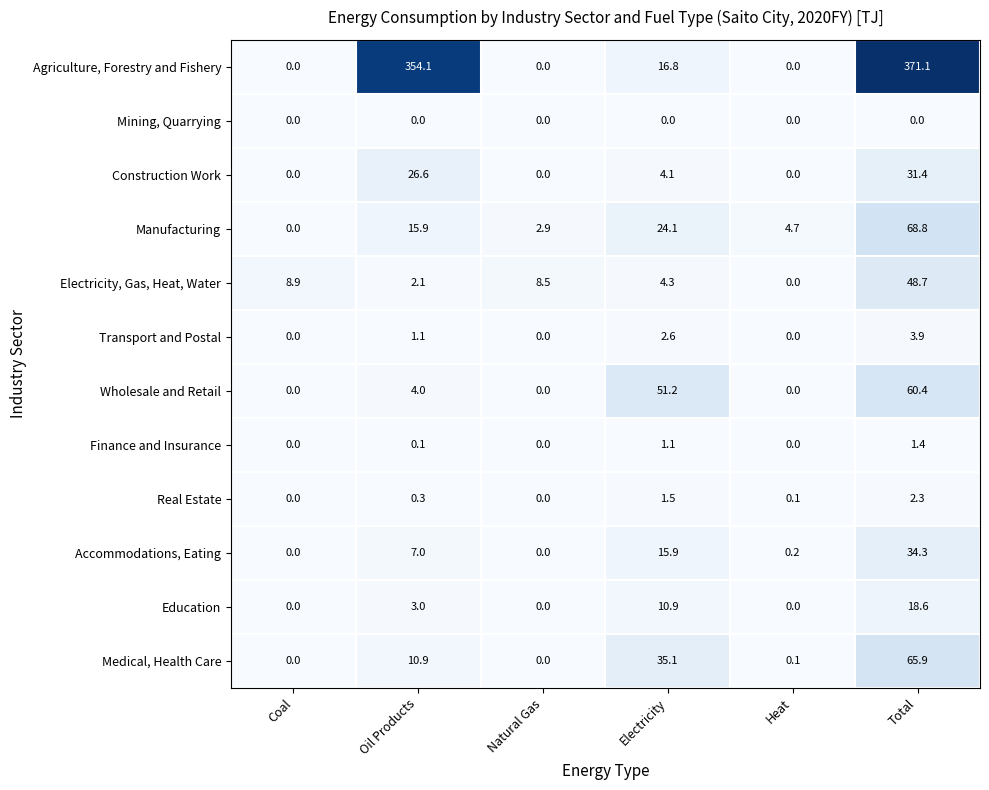

Rank the series at Oil Products from highest to lowest value.

Agriculture, Forestry and Fishery, Construction Work, Manufacturing, Medical, Health Care, Accommodations, Eating, Wholesale and Retail, Education, Electricity, Gas, Heat, Water, Transport and Postal, Real Estate, Finance and Insurance, Mining, Quarrying